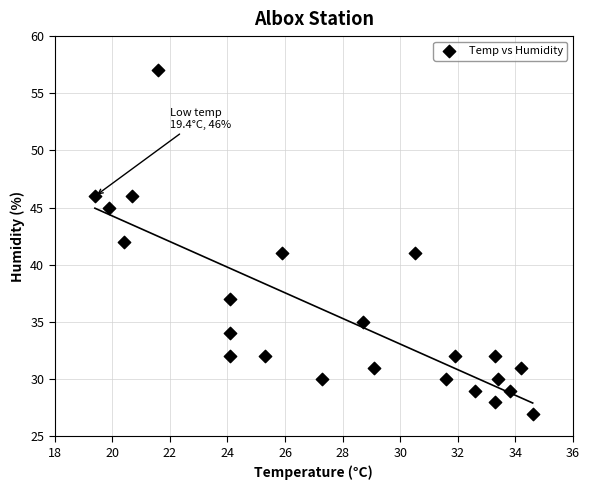

What is the range of Y values (max minus min)?

30